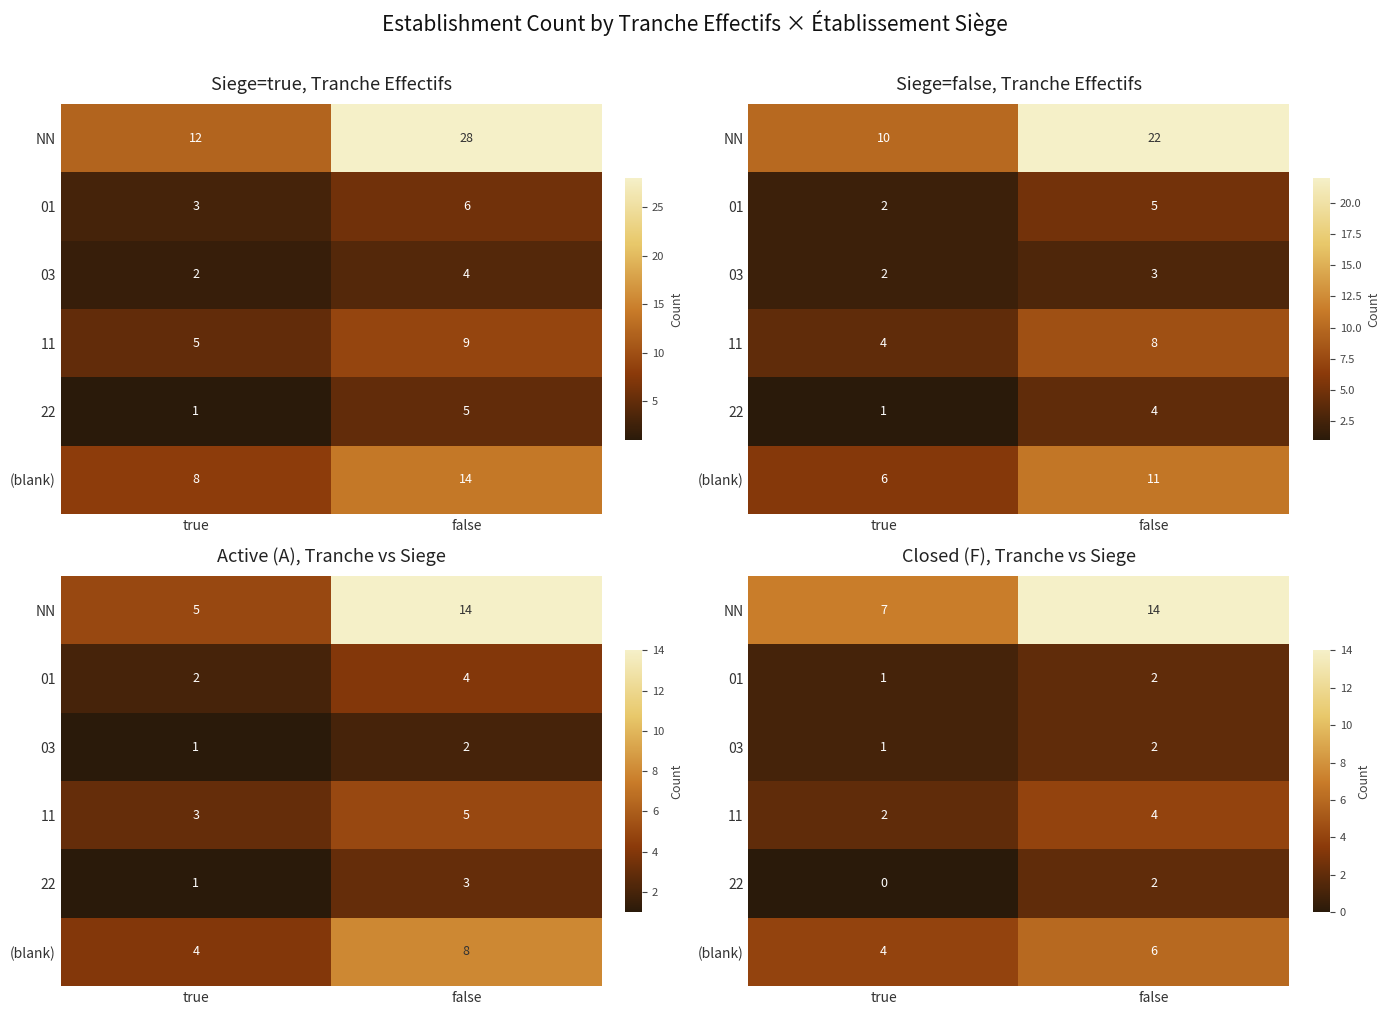

What is the average value of the (blank) series?

5